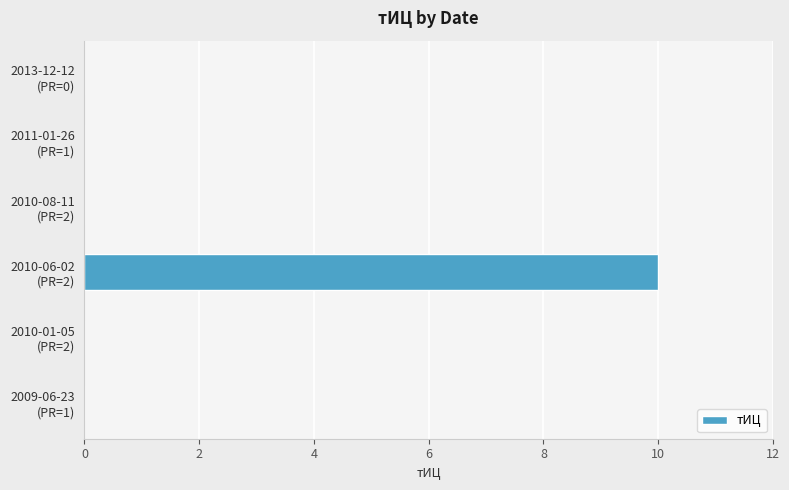

What is the greatest value displayed?

10